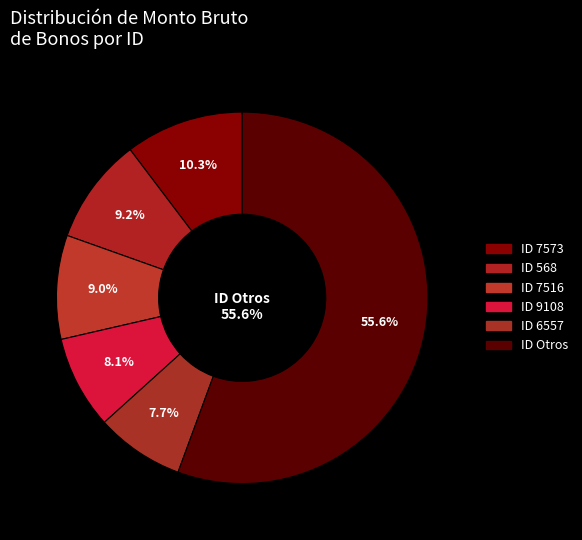

True or false: 8126 accounts for 1% of the total.

False